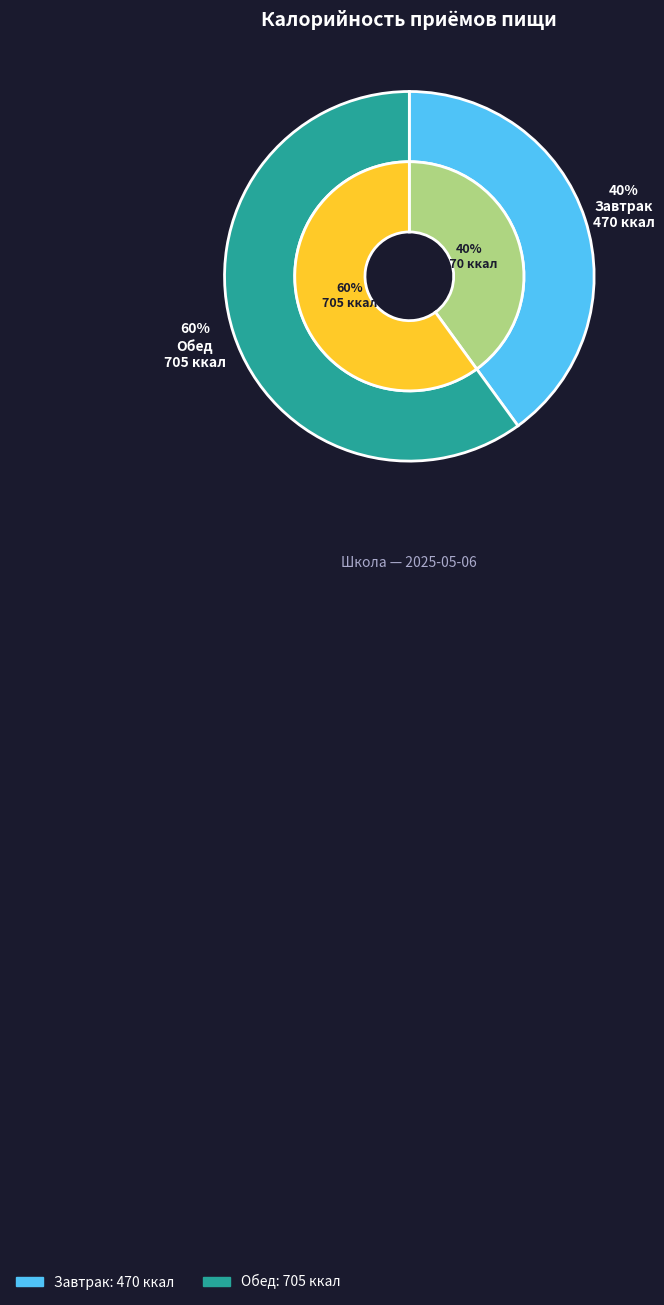

How many segments does this pie chart have?

2